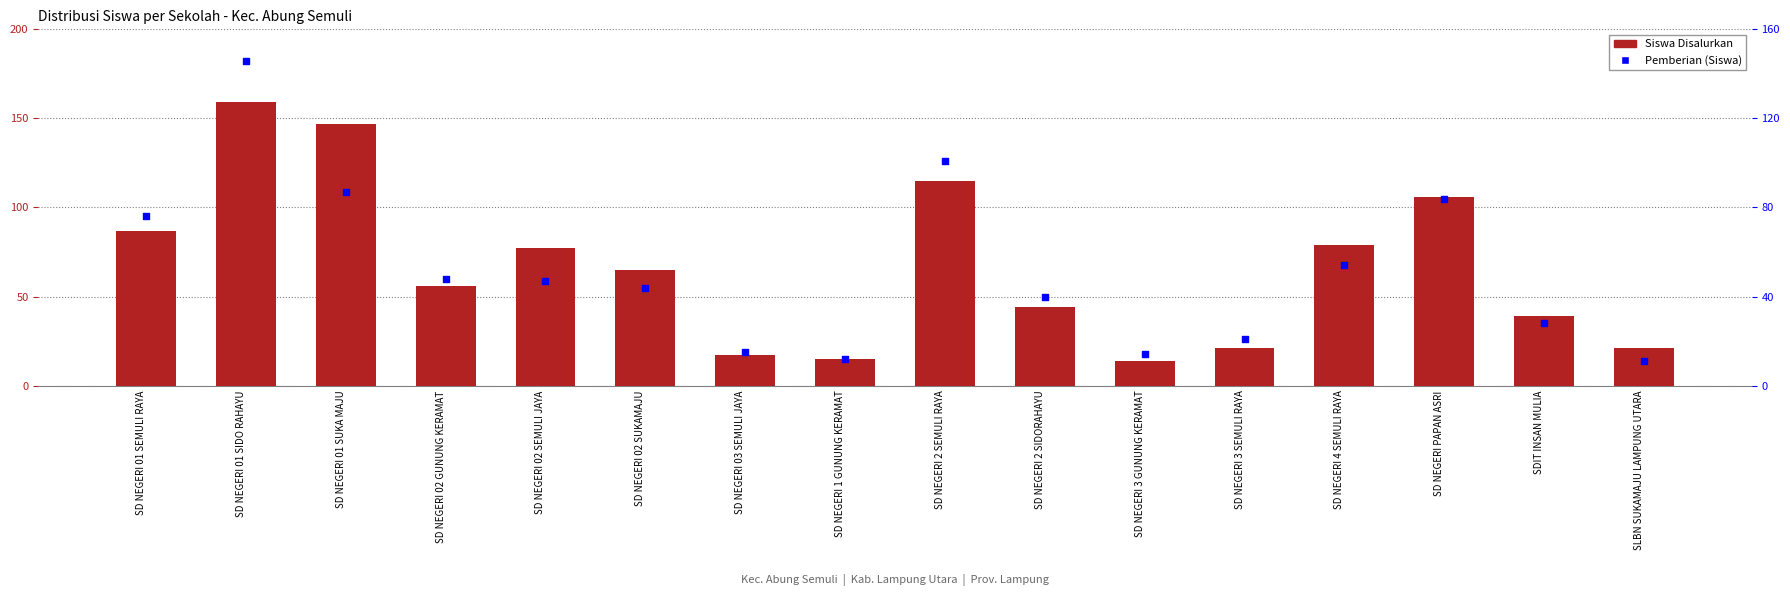

What are all the series names shown in the legend?

Siswa Disalurkan, Pemberian (Siswa)